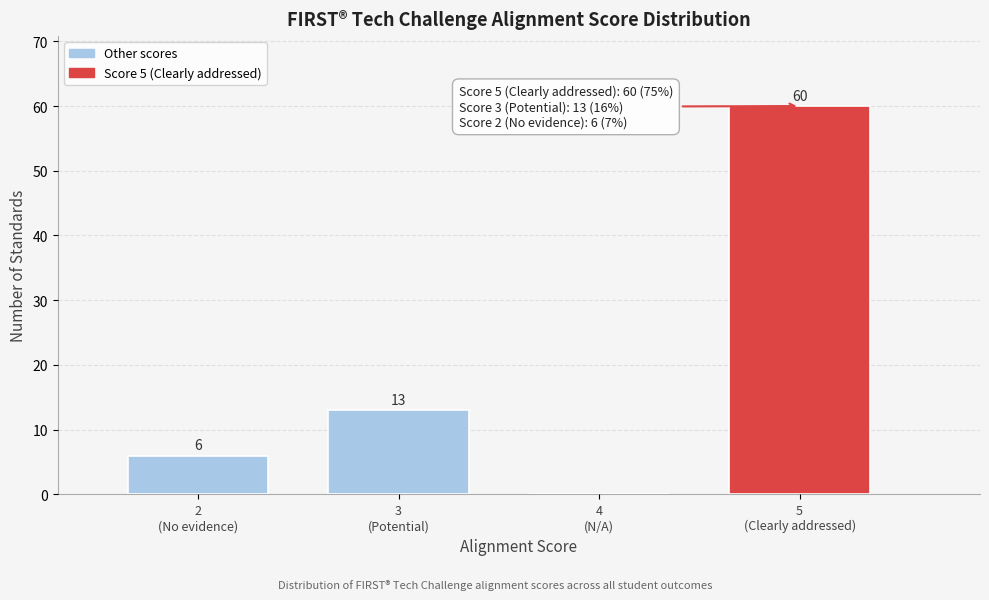

What is the sum of all values?

79